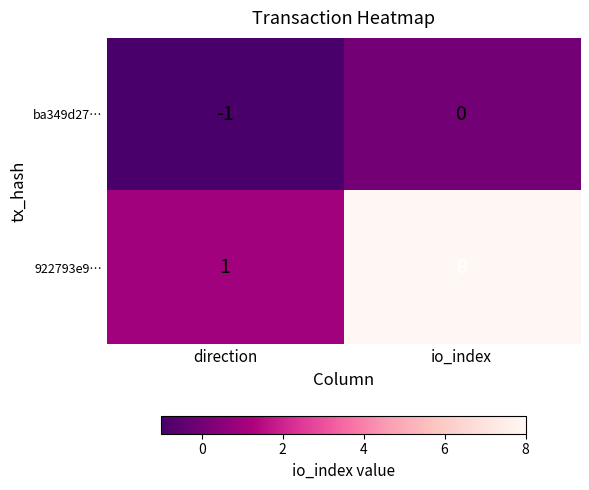

Which label corresponds to the smallest value in the chart?

direction